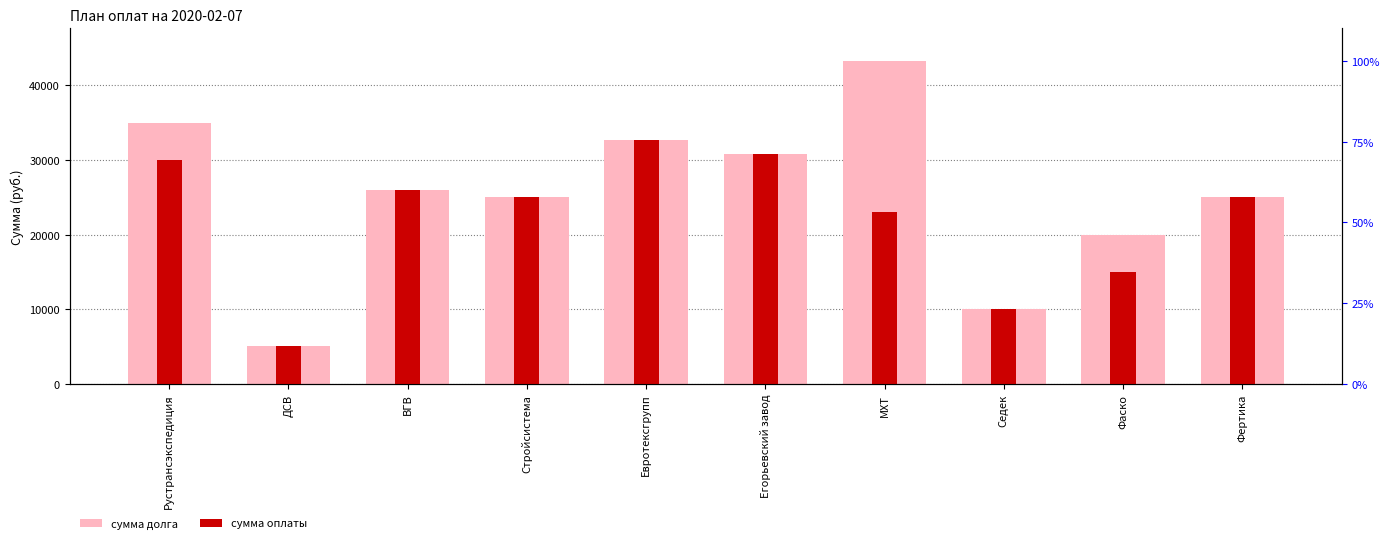

What is the total value across all series at ДСВ?

10289.2